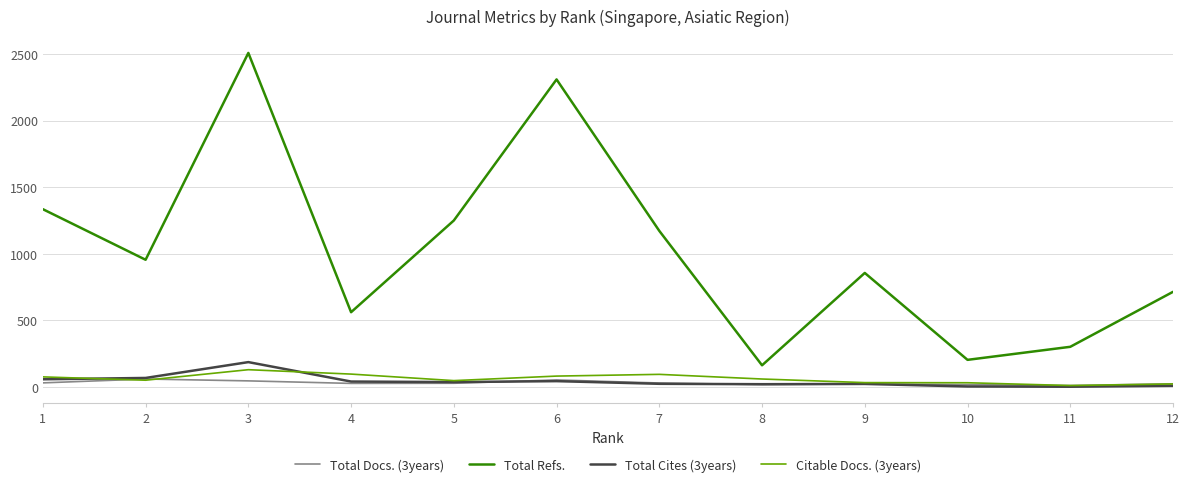

Where is Total Refs. nearest to the value 1334?

1